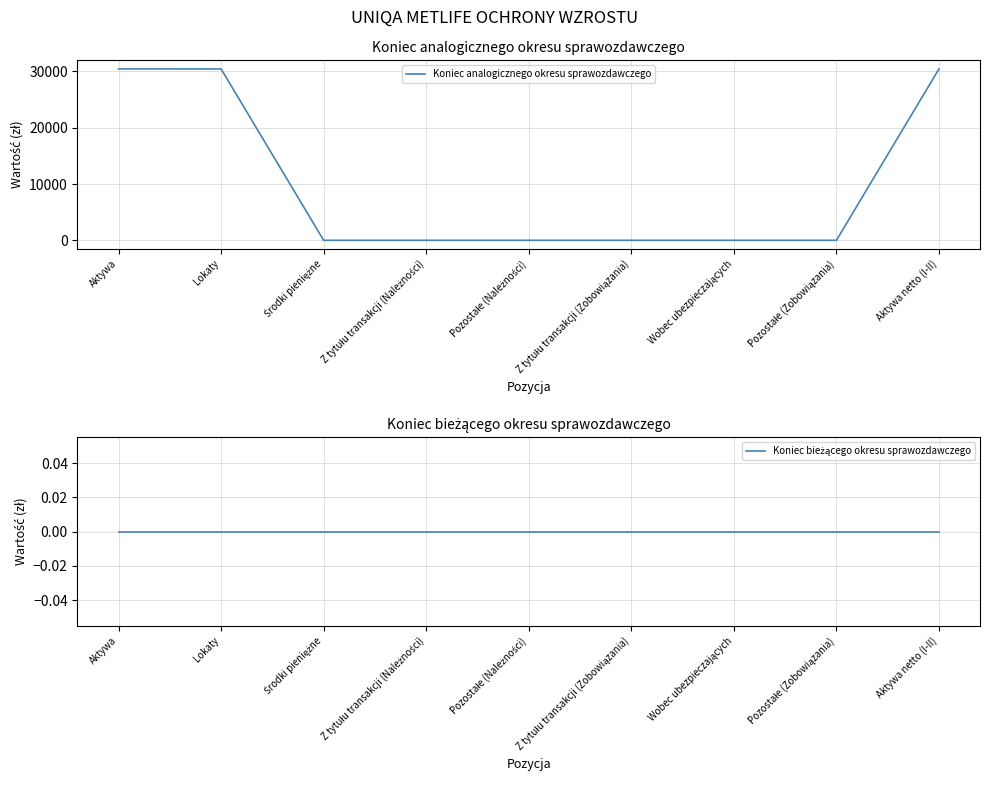

Which series changed the most between Wobec ubezpieczających and Pozostałe (Zobowiązania)?

Koniec analogicznego okresu sprawozdawczego